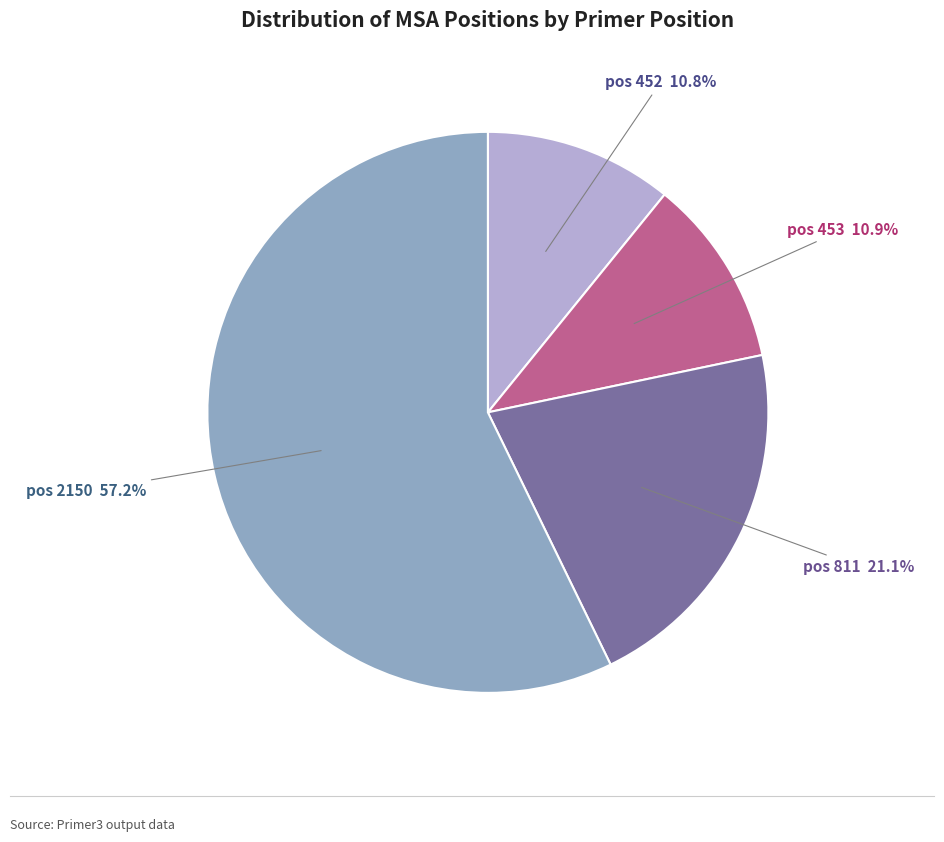

Is there a majority slice in this chart?

Yes